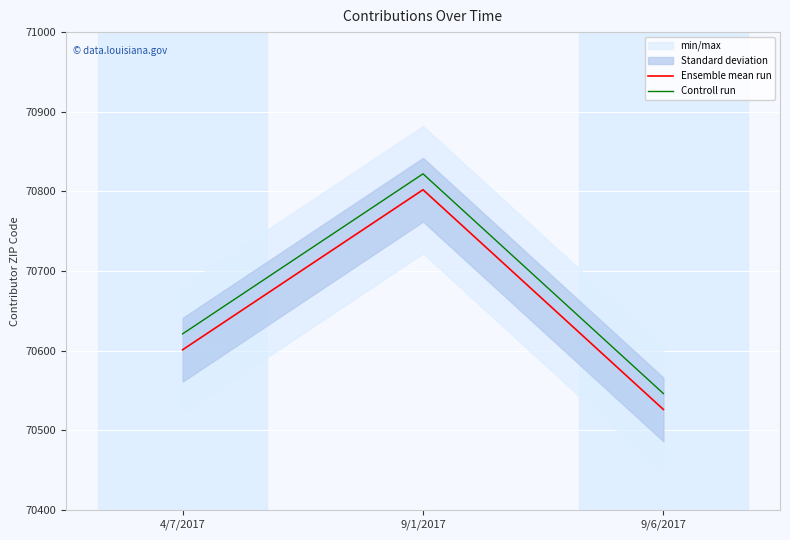

What is the greatest value displayed?

70822